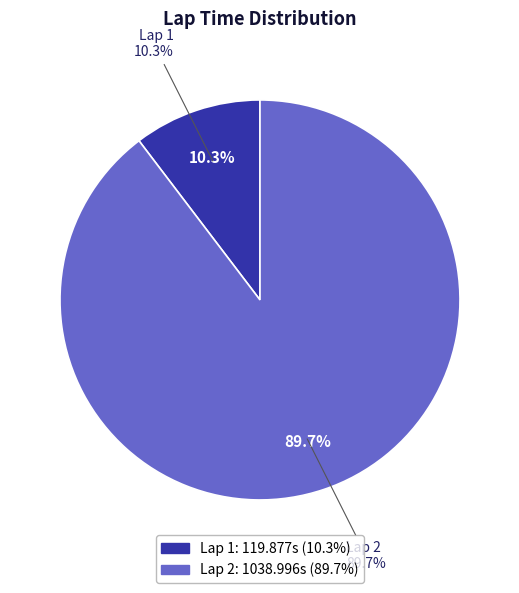

What percentage do Lap 1 and Lap 2 together represent?

100.0%